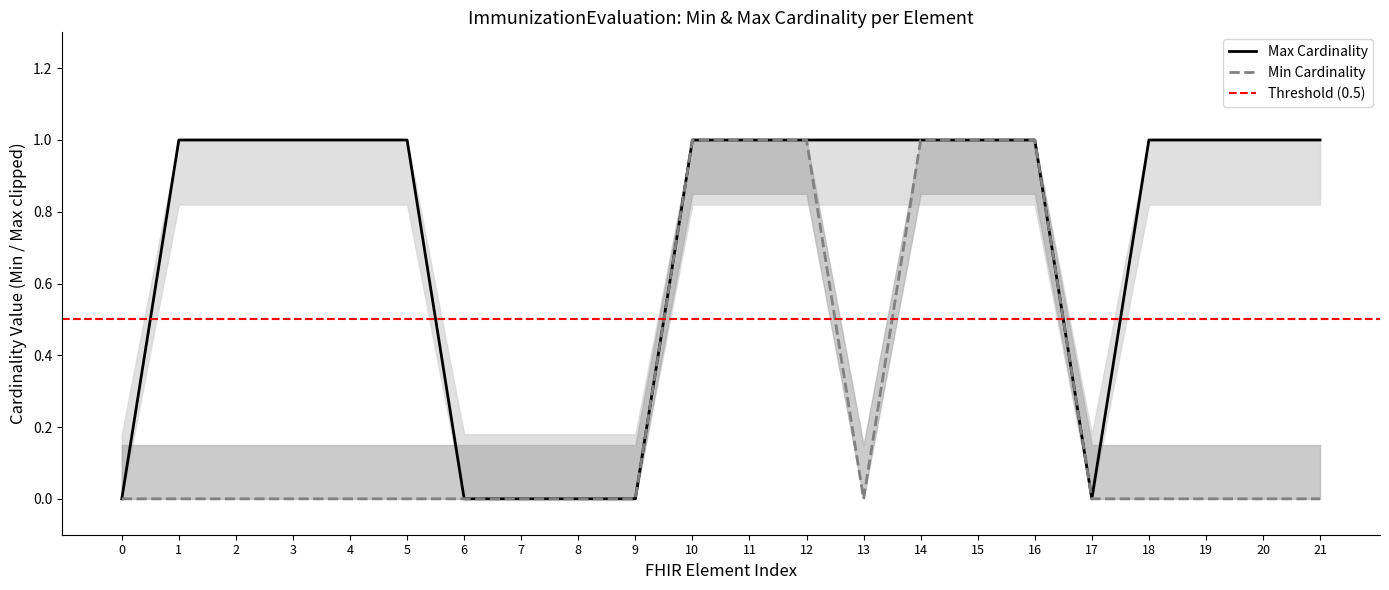

How many interior local valleys does the Min series have?

1